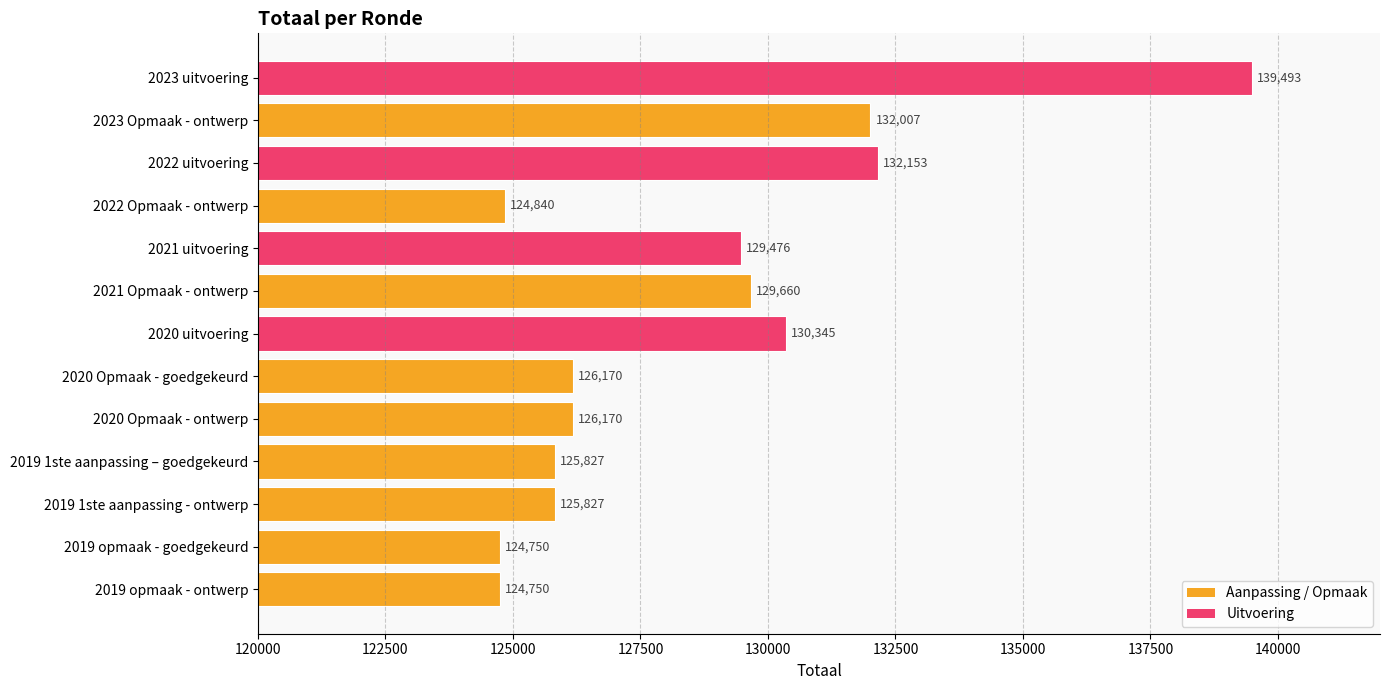

Reading top to bottom, transcribe all the data shown in this chart.

139493	132007	132153	124840	129476	129660	130345	126170	126170	125827	125827	124750	124750